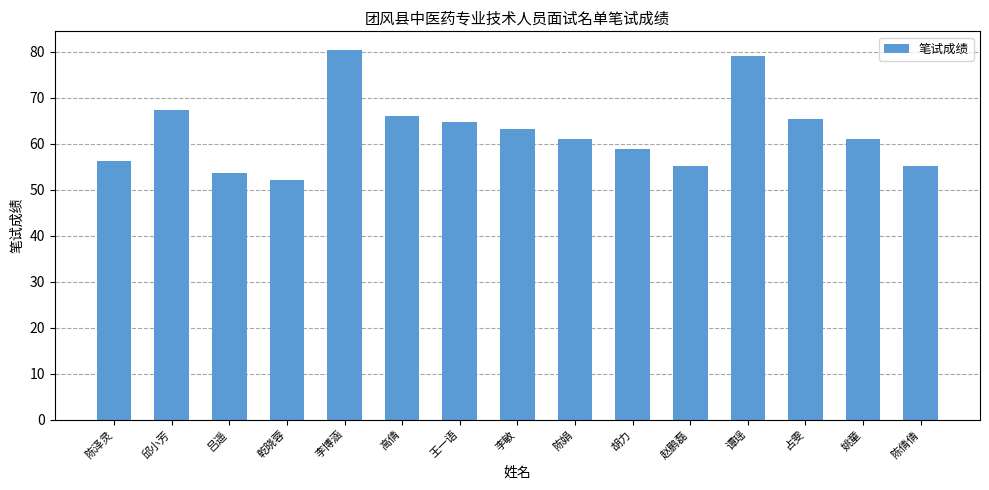

What position from the right is 吕遥?

13